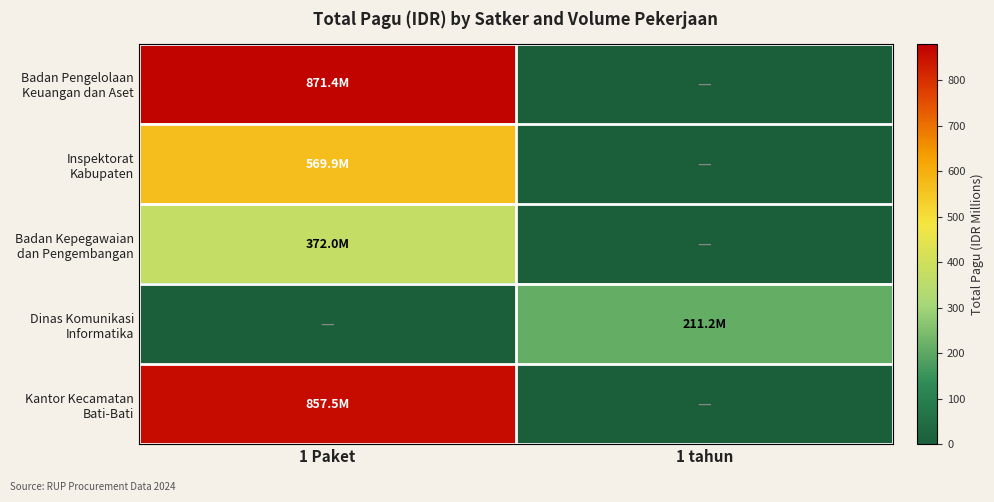

How many categories are shown in the chart?

2